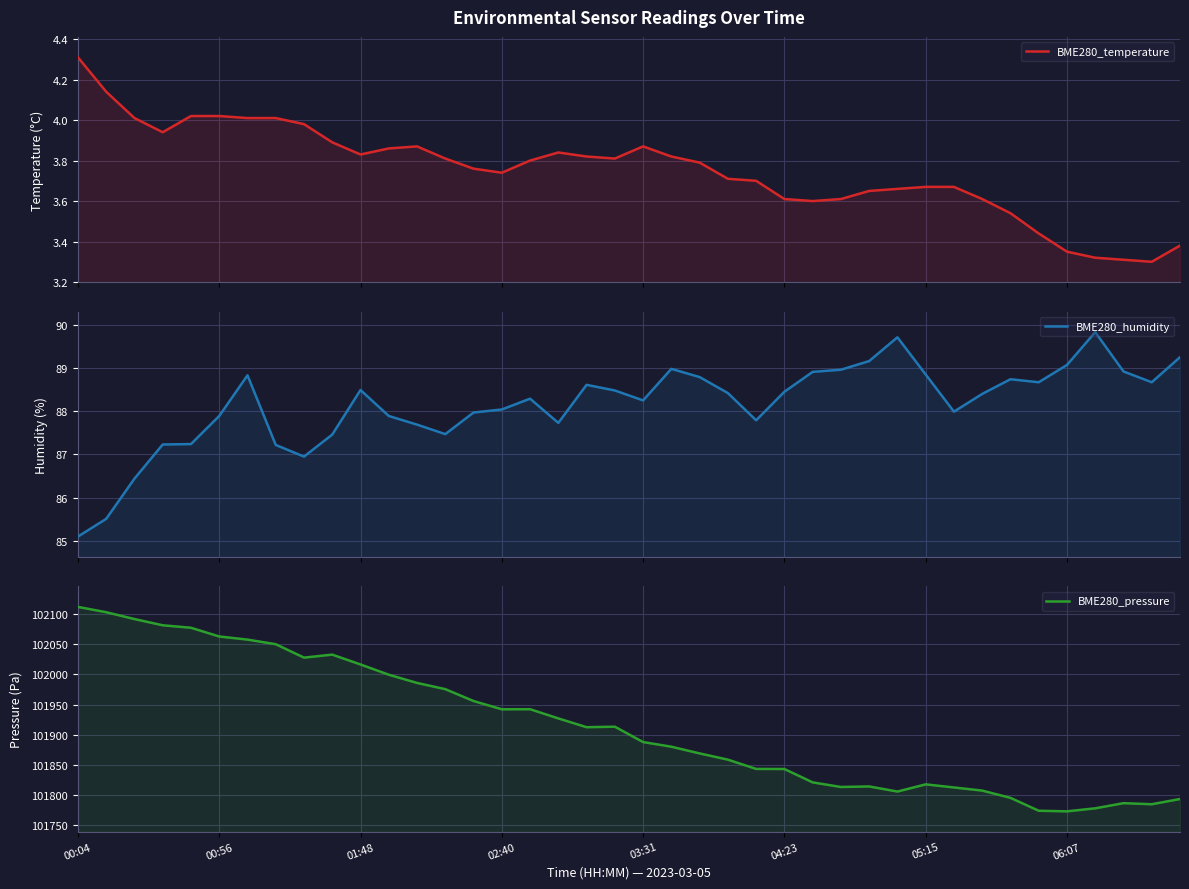

Is the value of BME280_temperature at 32 greater than the value of BME280_humidity at 00:04?

No